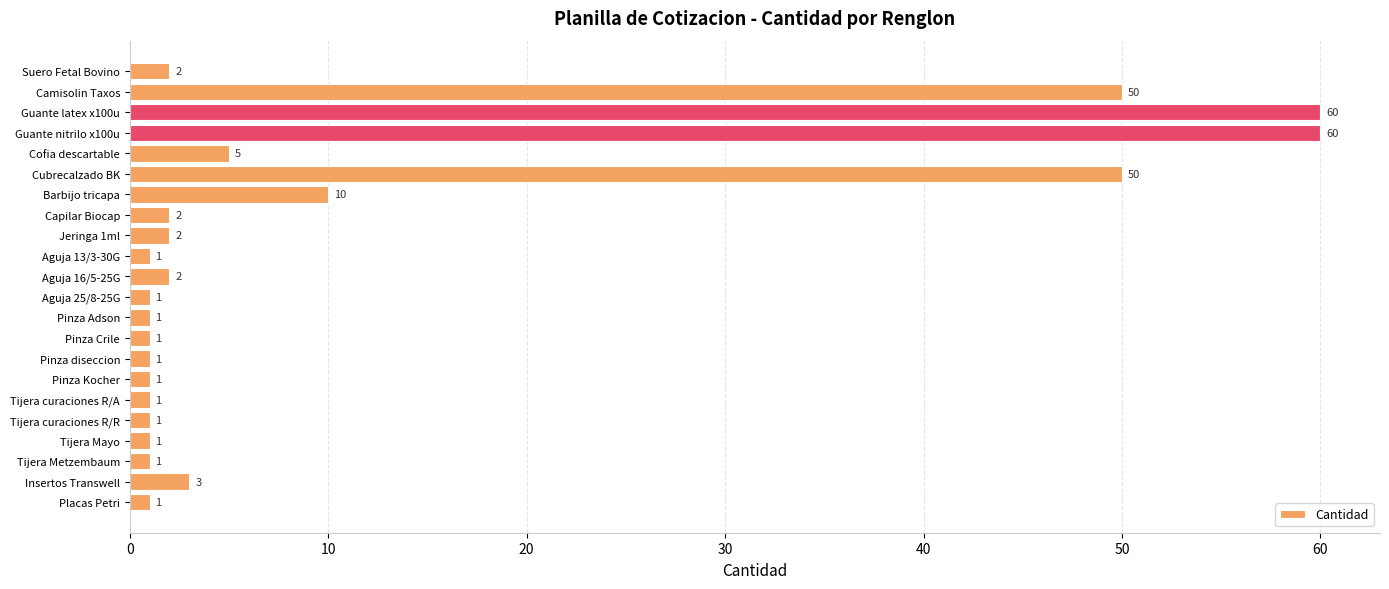

What is the difference between the maximum and minimum values?

59